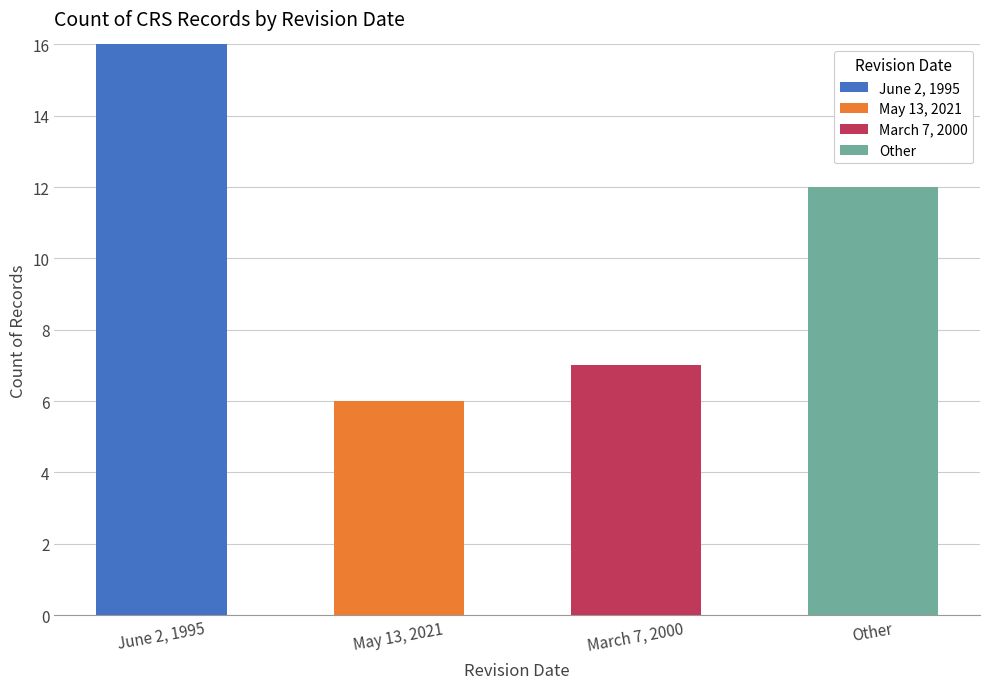

The June 2, 1995 series shows 24 at June 2, 1995. True or false?

False